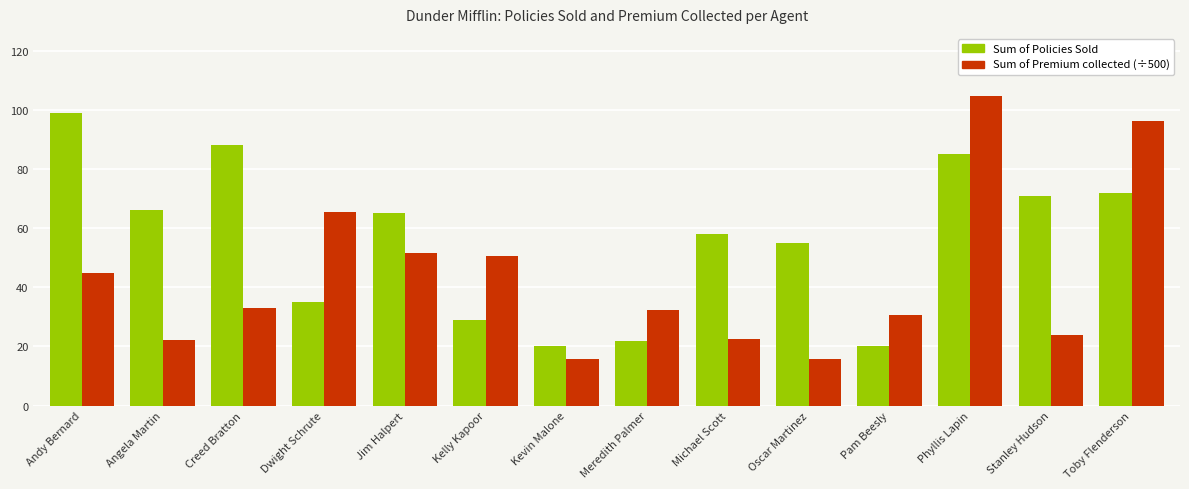

True or false: Sum of Policies Sold has a value of 58.0 at Michael Scott.

True